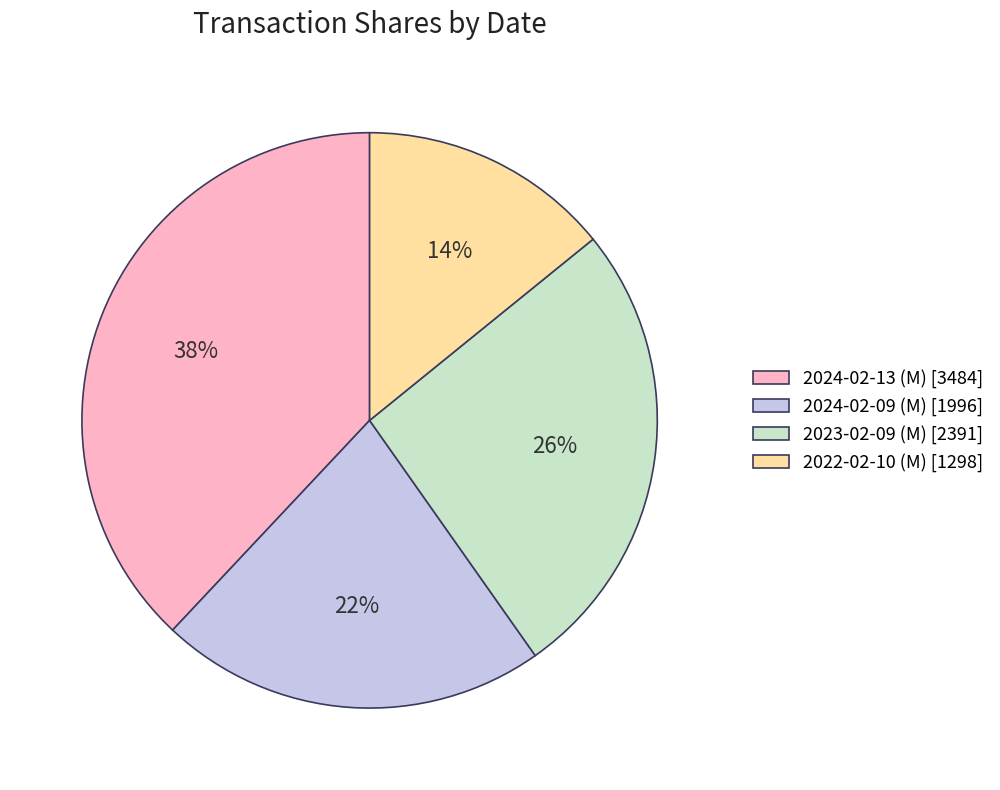

Is the sum of 2024-02-13 (M) and 2023-02-09 (M) greater than half?

Yes